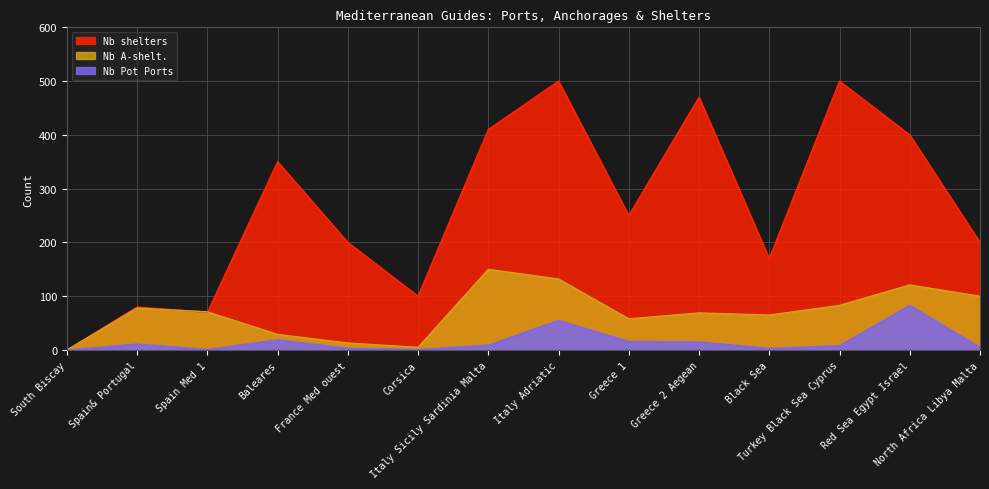

How many series are shown in this chart?

3